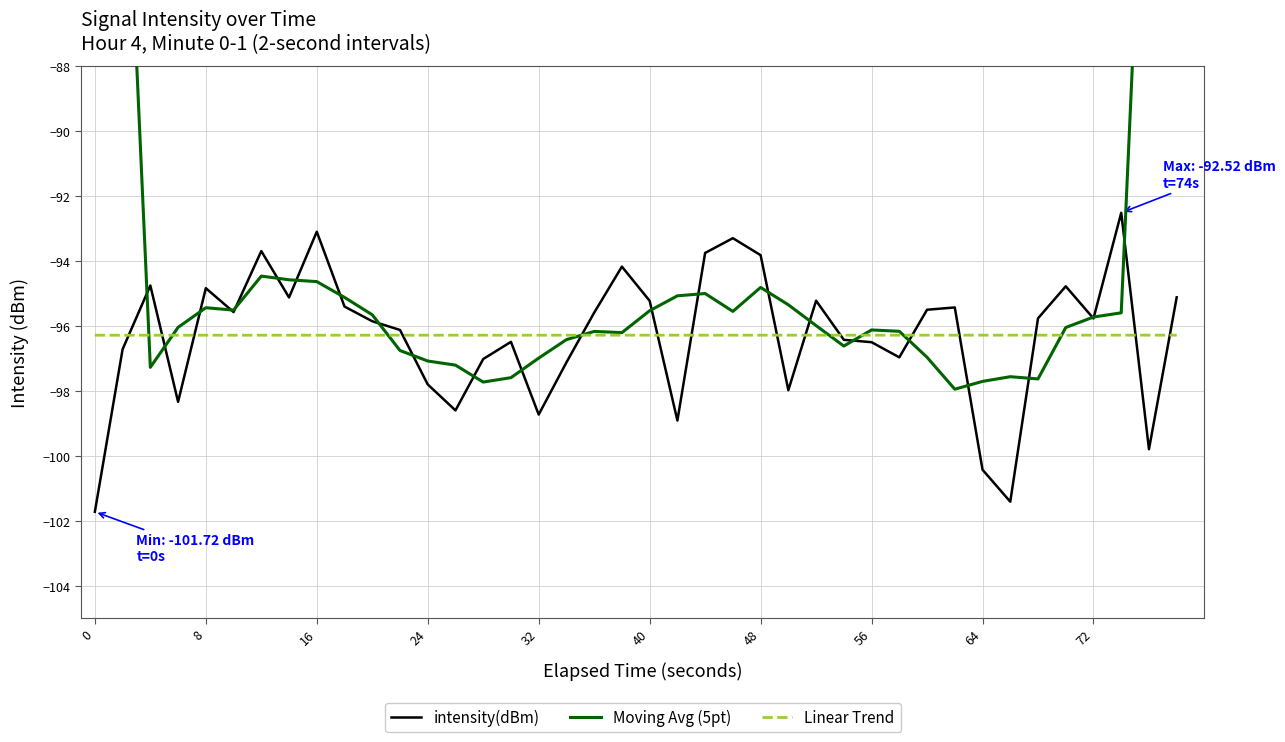

How many lines are shown in the chart?

3